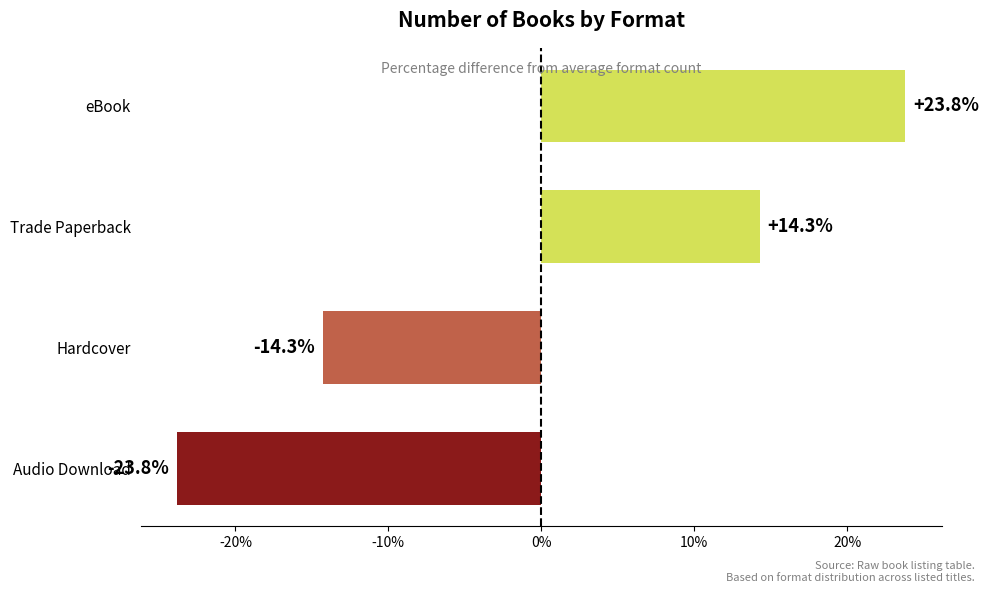

Between eBook and Hardcover, which is larger?

eBook